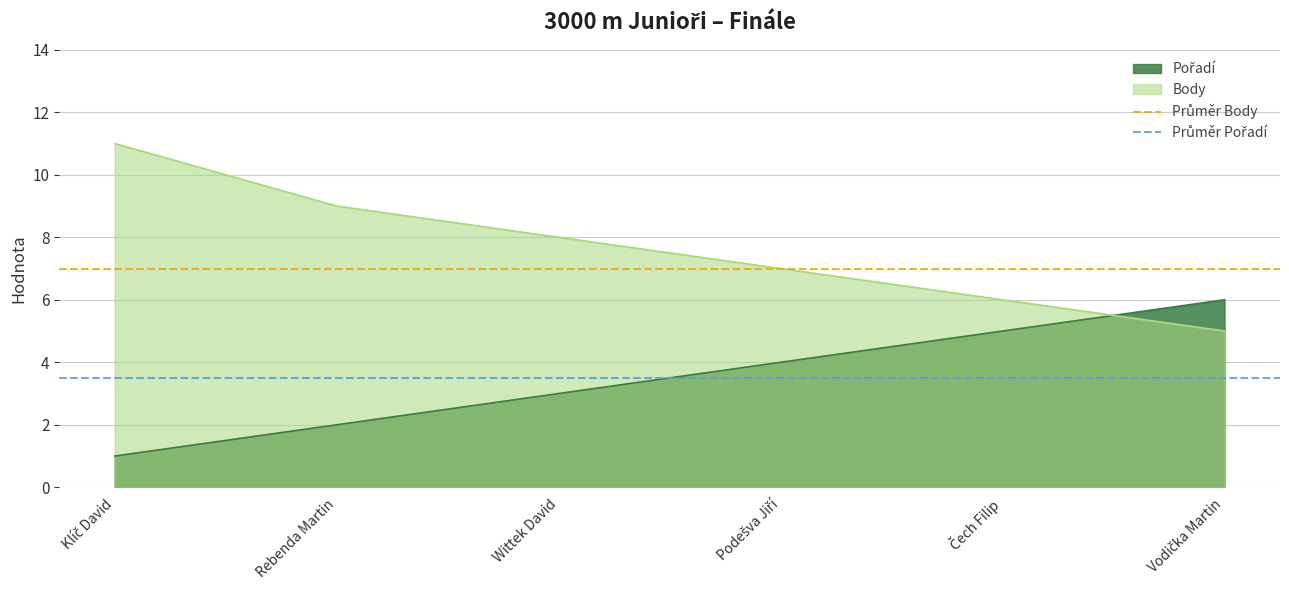

Is the value of Průměr Body at Rebenda Martin greater than the value of Průměr Pořadí at Rebenda Martin?

Yes